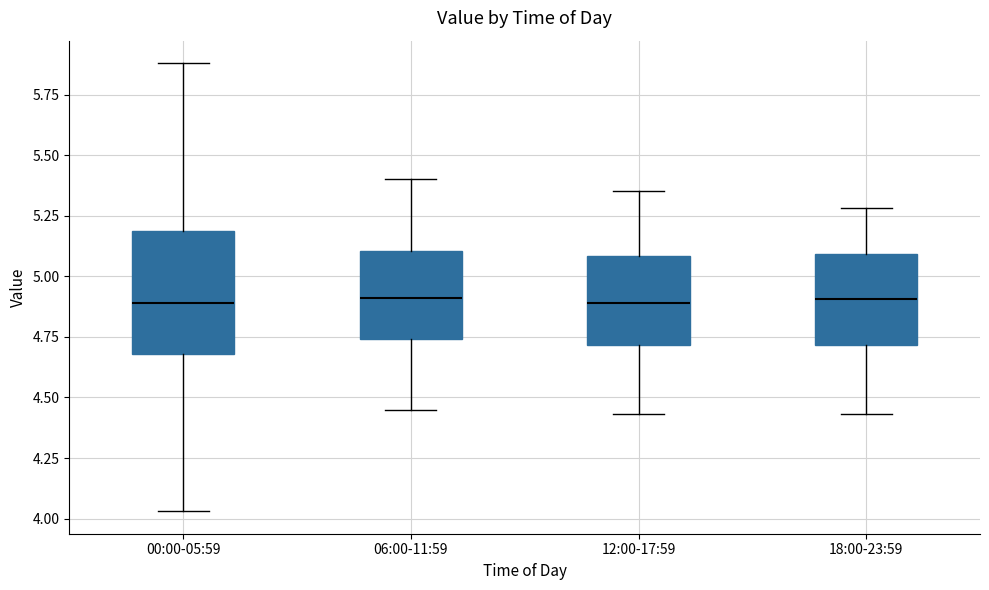

Comparing the boxes themselves (not the whiskers), which one is the tallest?

00:00-05:59